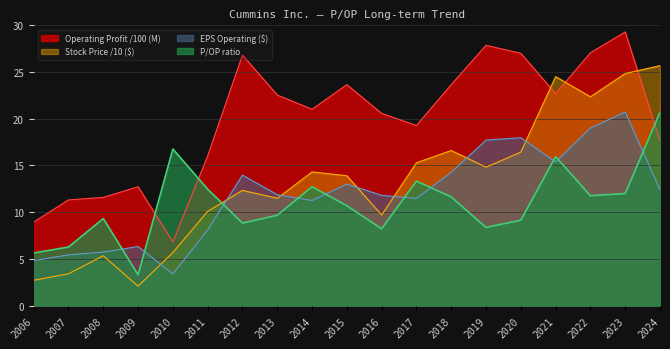

What is the difference between the maximum and second lowest values in the EPS (Operating) series?

15.9